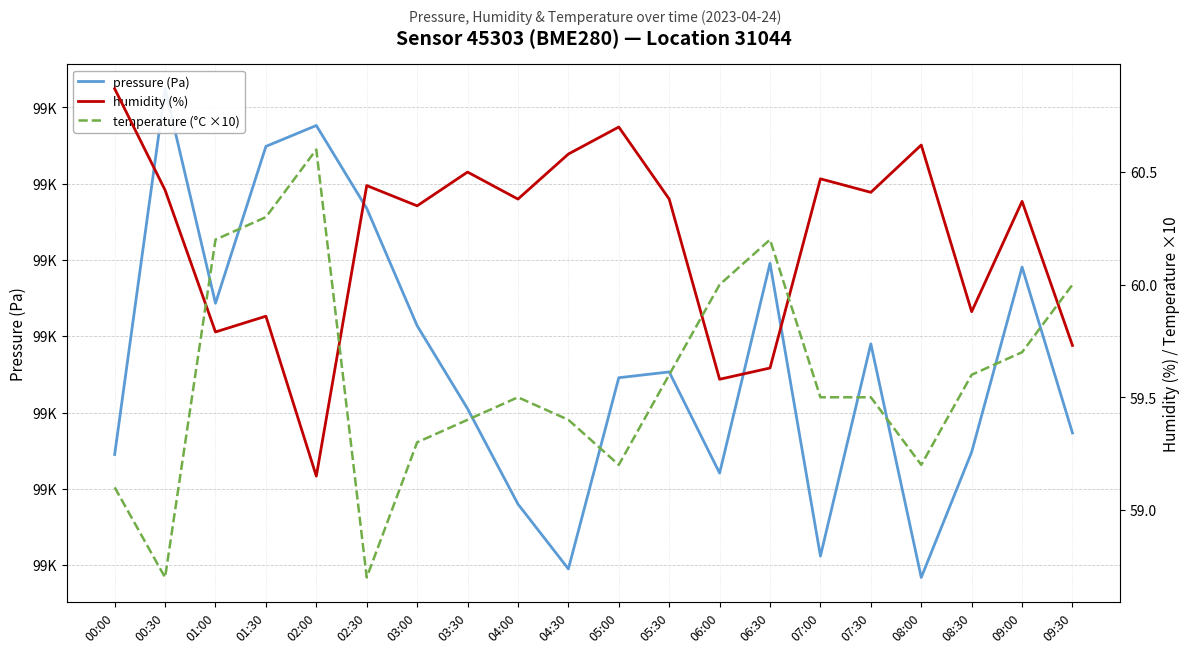

The value of temperature (°C ×10) at 07:30 is 97.0. True or false?

False